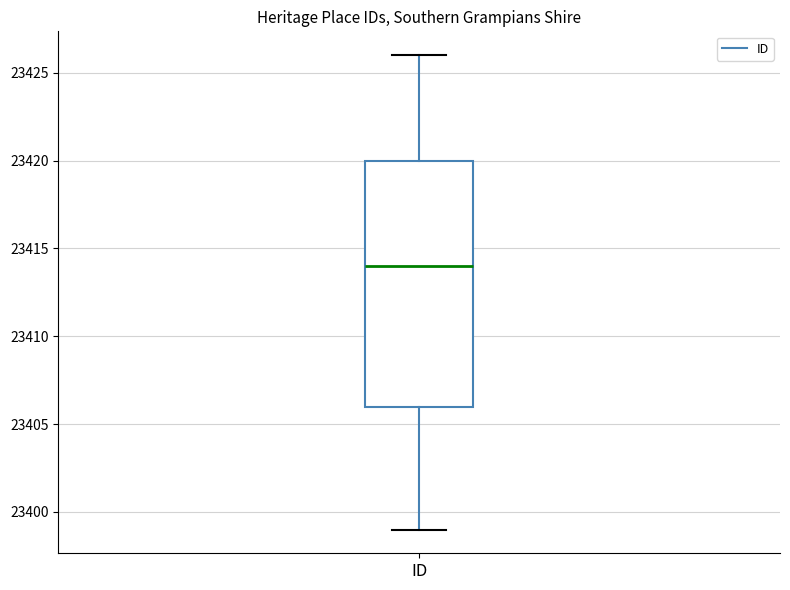

Where does the median line of the box for ID sit on the y-axis? The values are not printed on the chart, so give them approximately, as read against the axis.

23414